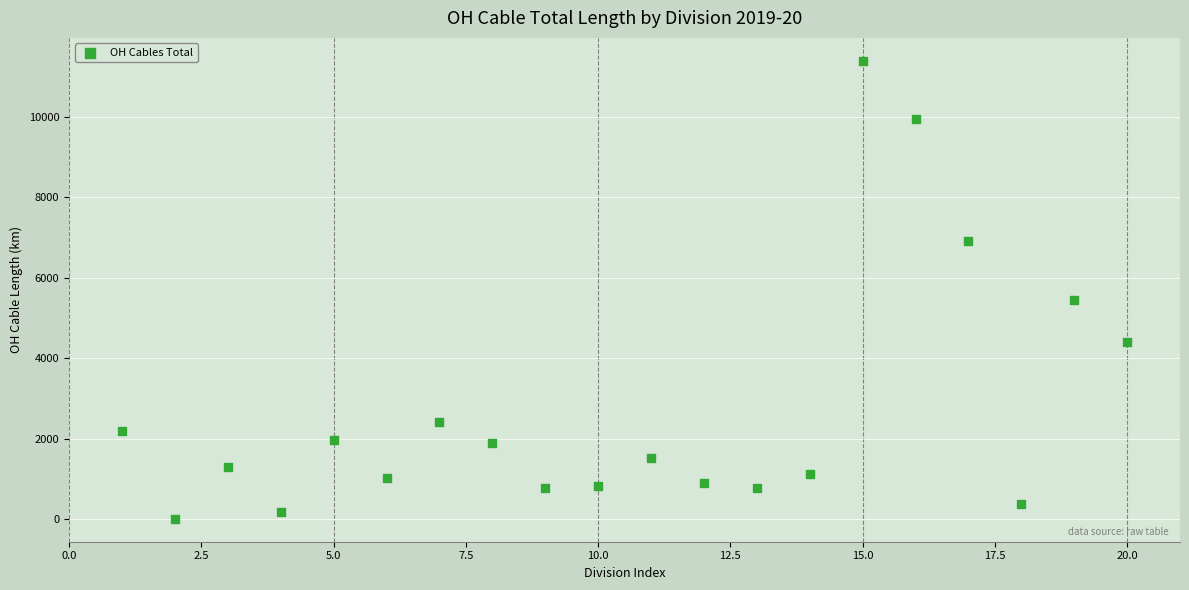

What is the range of Y values (max minus min)?

11380.0